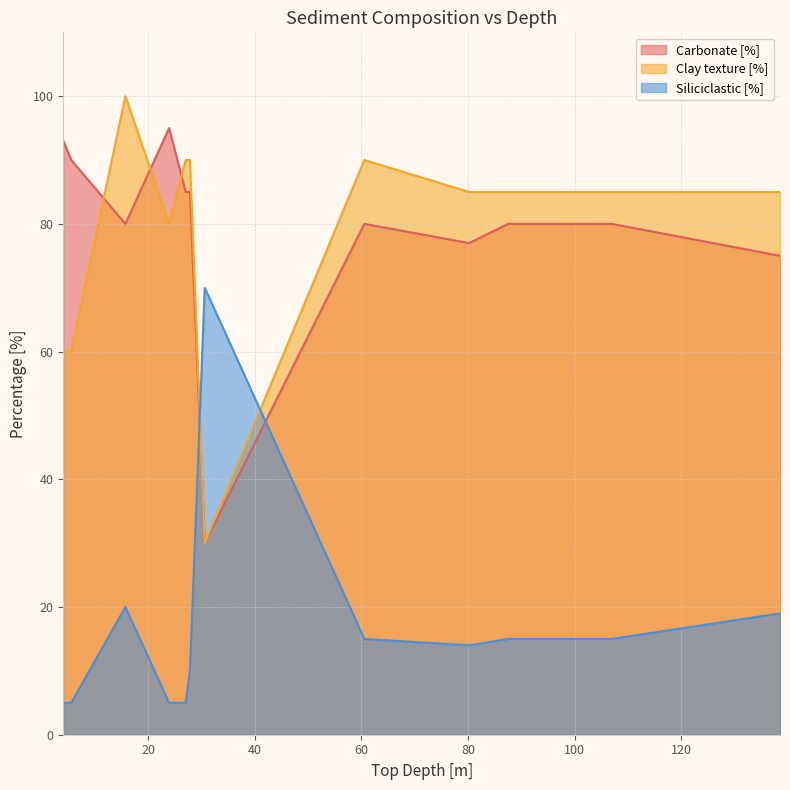

At 15.71, list the series in order from smallest to largest.

Siliciclastic [%], Carbonate [%], Clay texture [%]